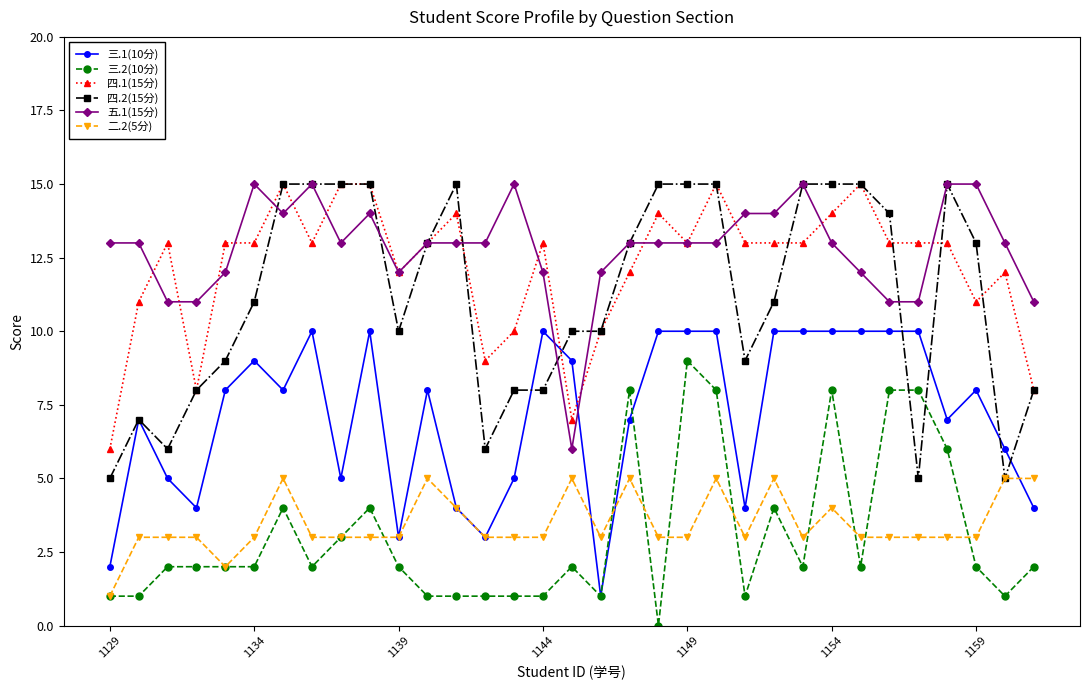

Does the chart have visible grid lines?

No